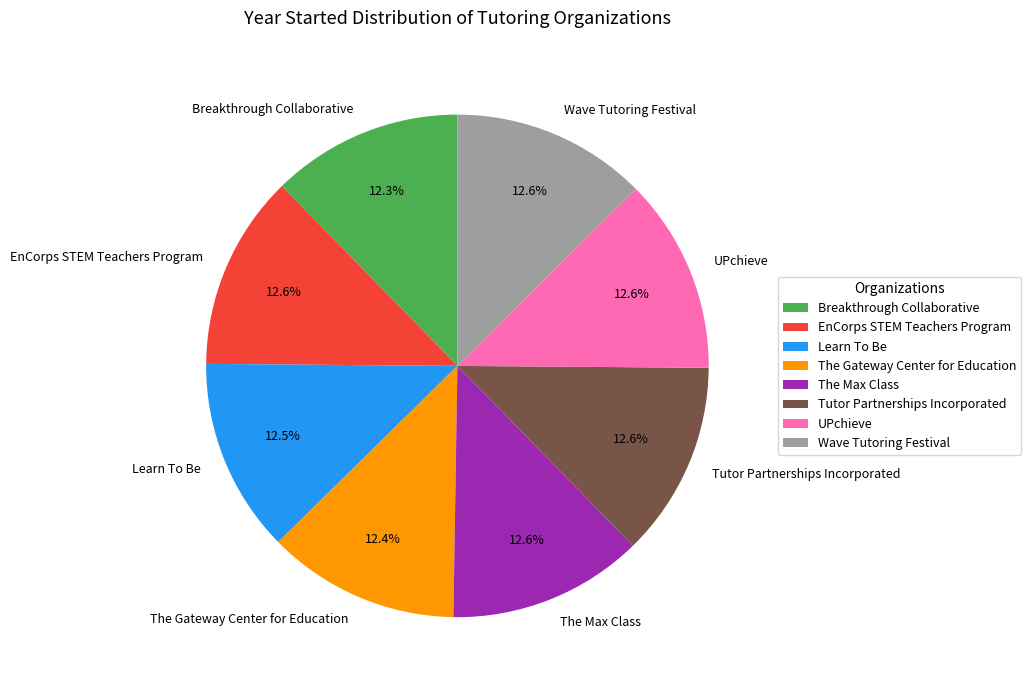

Approximately how many times larger is the value at UPchieve compared to The Max Class?

1.0